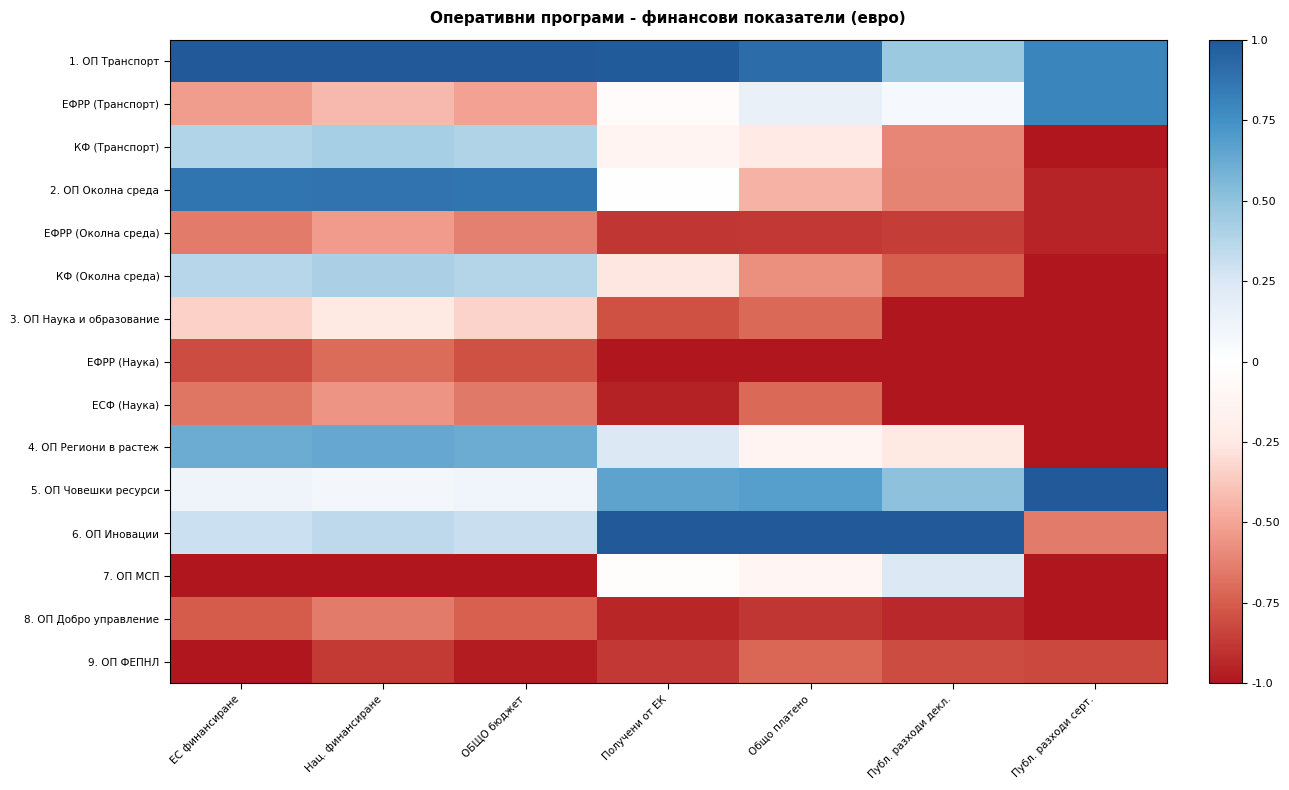

At which category is the sum across all series the highest?

Нац. финансиране